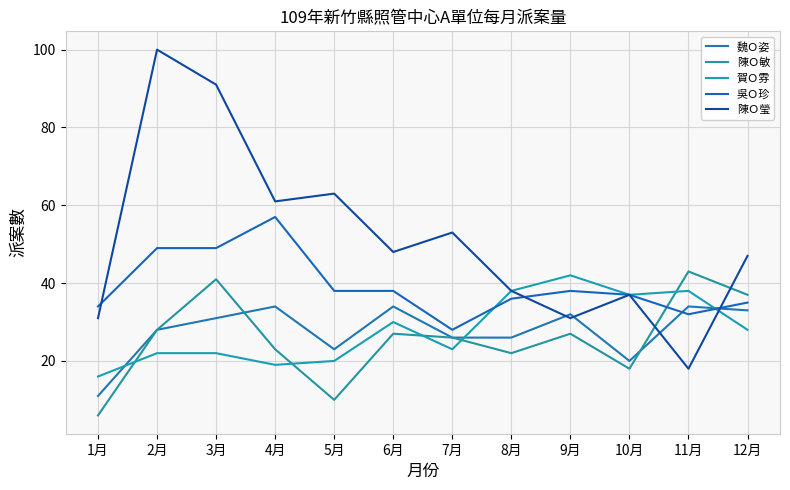

At which label does 陳Ｏ敏 first exceed 27?

2月